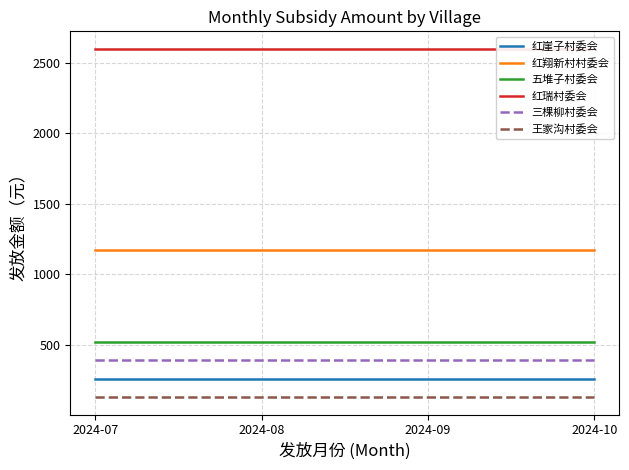

Is this an area chart (filled region under the line)?

No